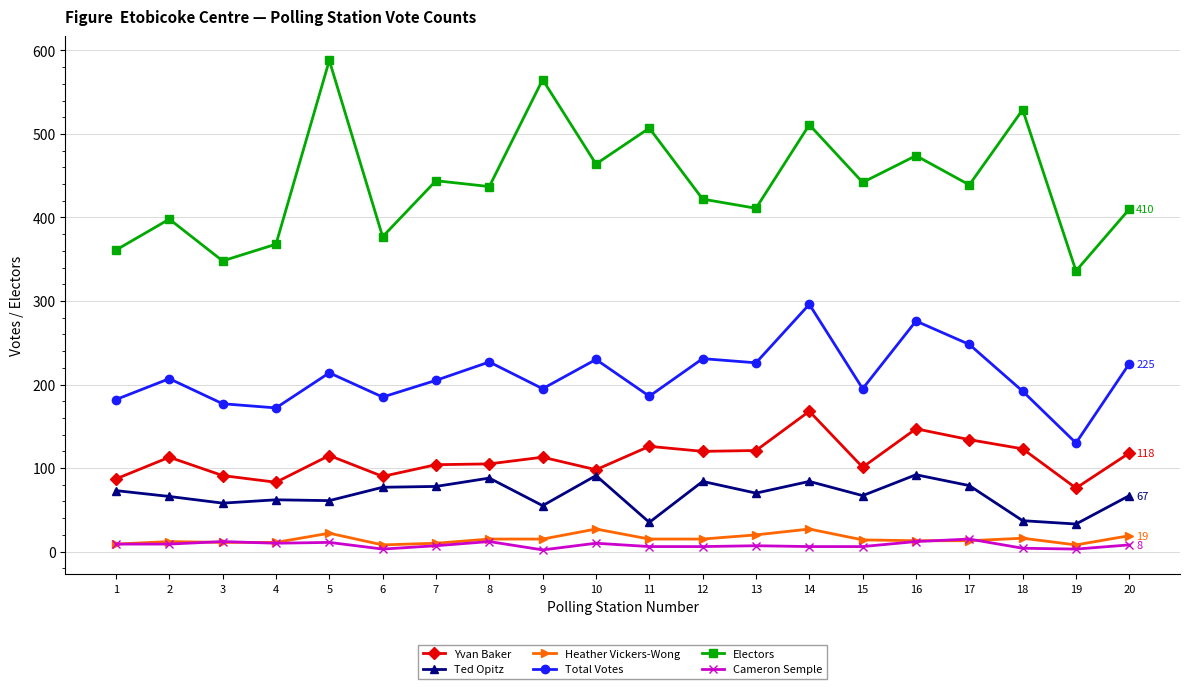

True or false: Electors and Ted Opitz cross at least once.

False